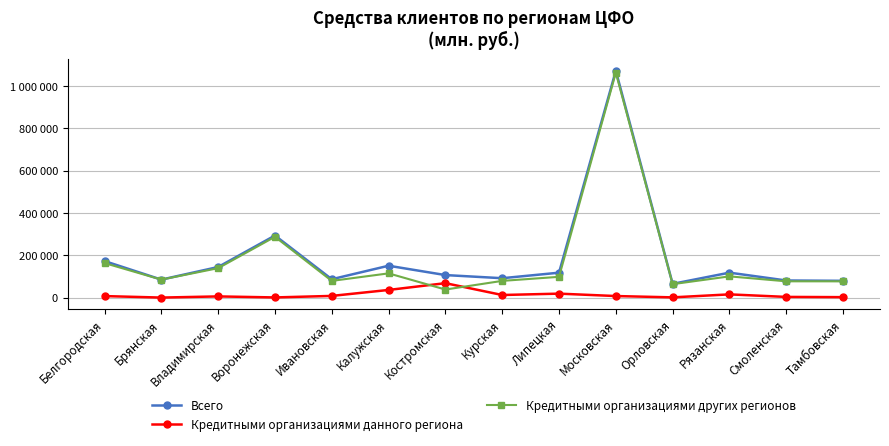

Reading right to left, transcribe all the data shown in this chart.

Всего: 79141	80675	117751	64865	1071330	117577	91500	106312	150422	86658	293129	144393	84840	172452
Кредитными организациями данного региона: 2021	3144	15138	995	7263	18601	12161	68083	36031	7861	668	5498	0	7052
Кредитными организациями других регионов: 76739	76856	100172	63408	1062280	98023	78852	37941	114391	78797	287148	138895	84840	162941